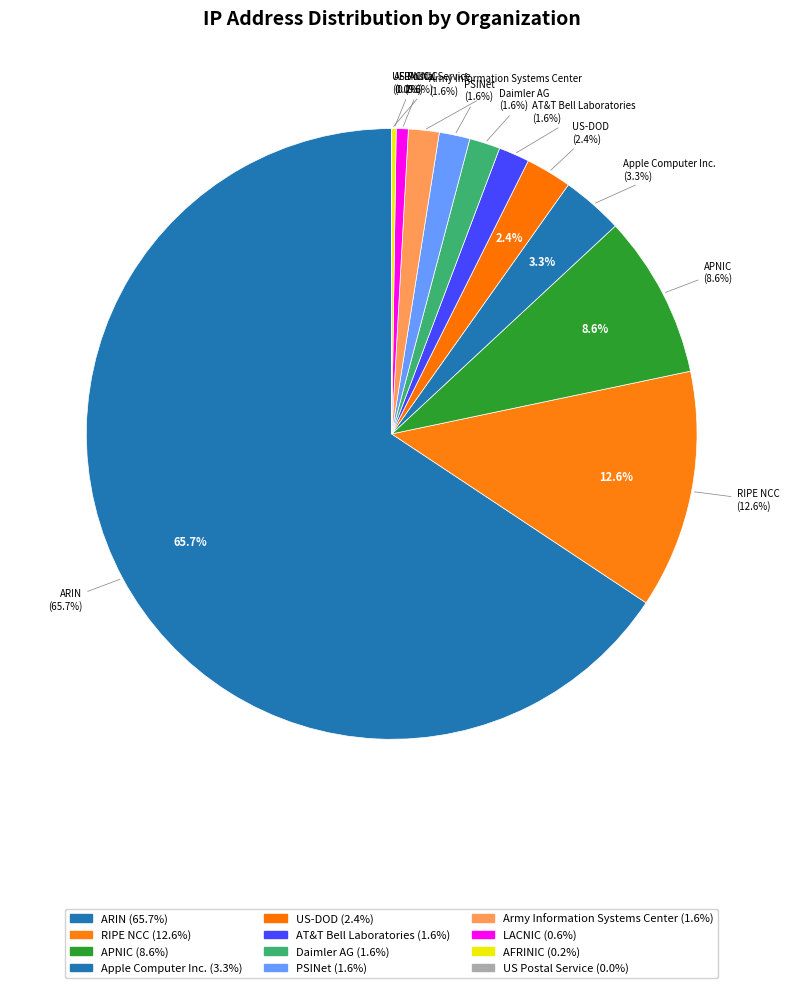

How many slices are in this pie chart?

12